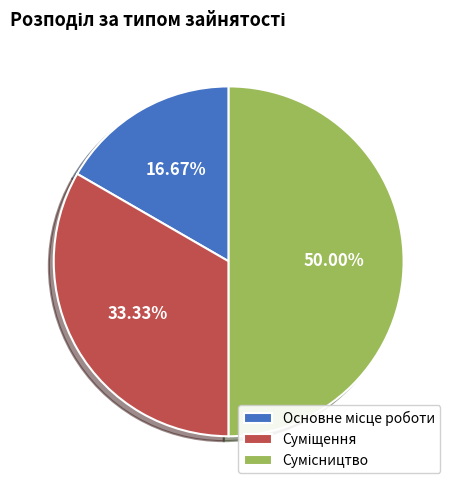

Count the number of slices in the pie.

3